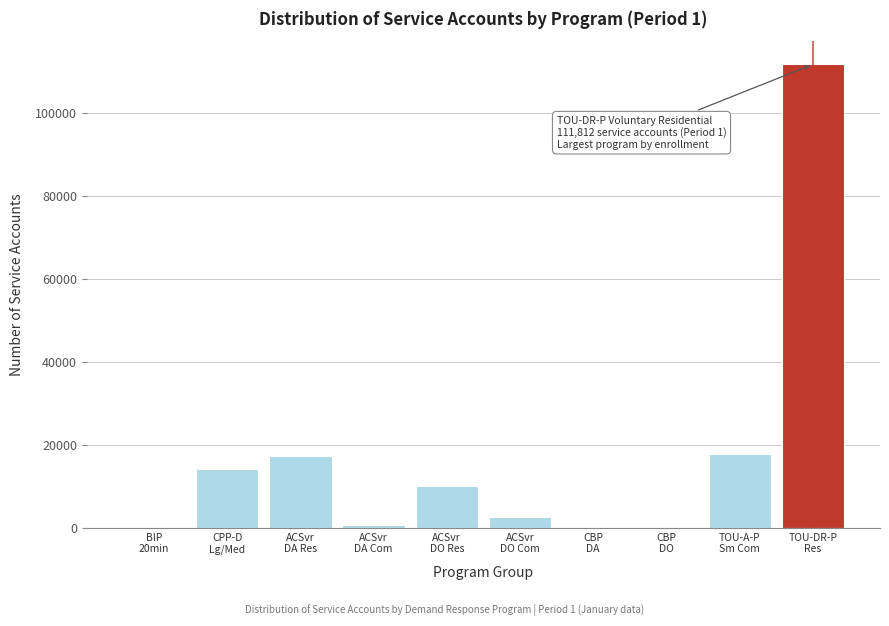

What is the sum of all values?

174609